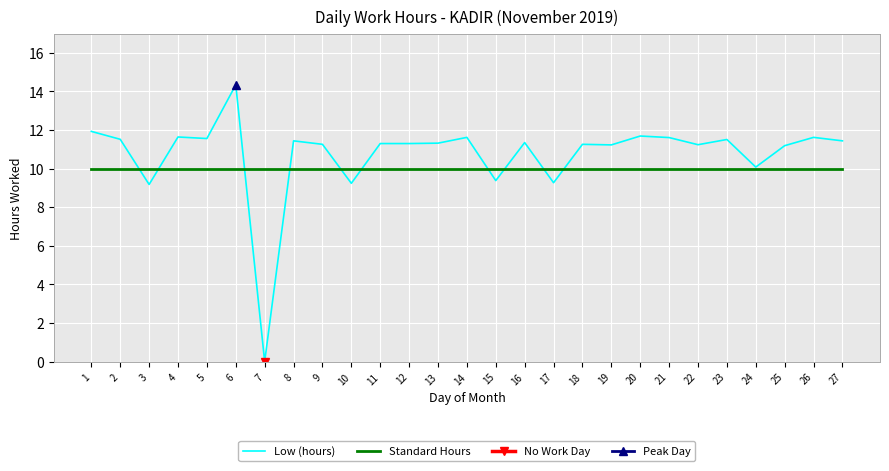

What value does the Standard Hours series have at 3?

10.0